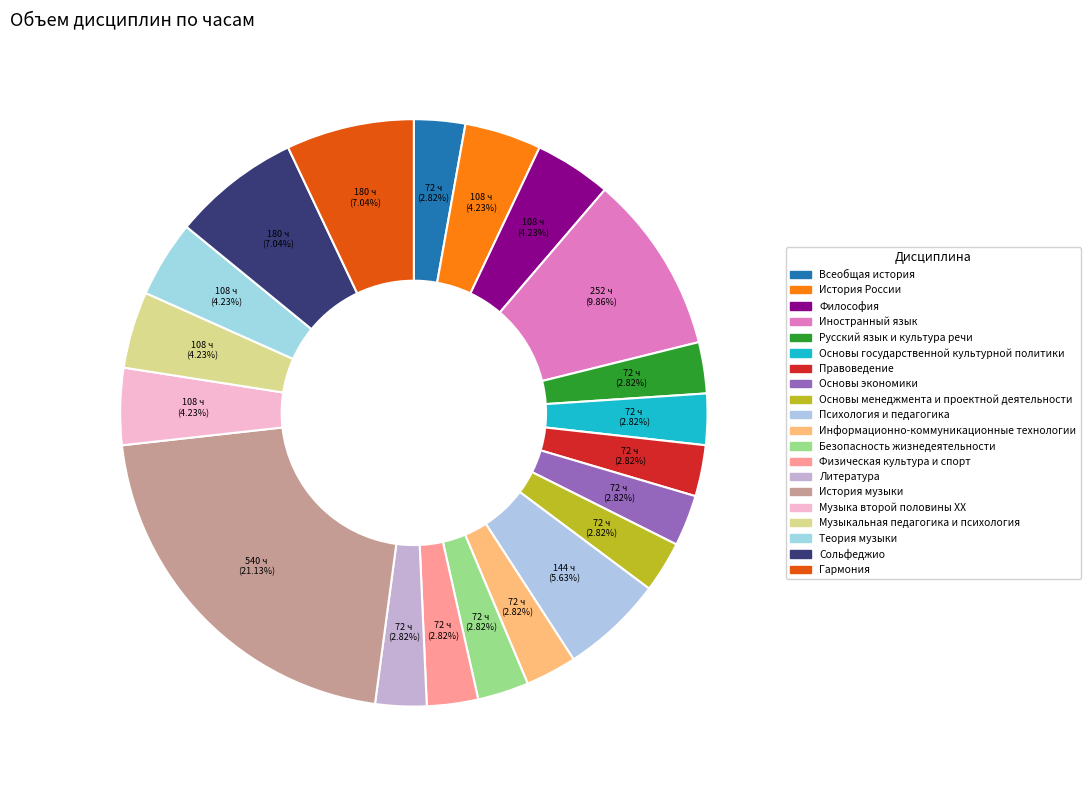

How many slices are in this pie chart?

20